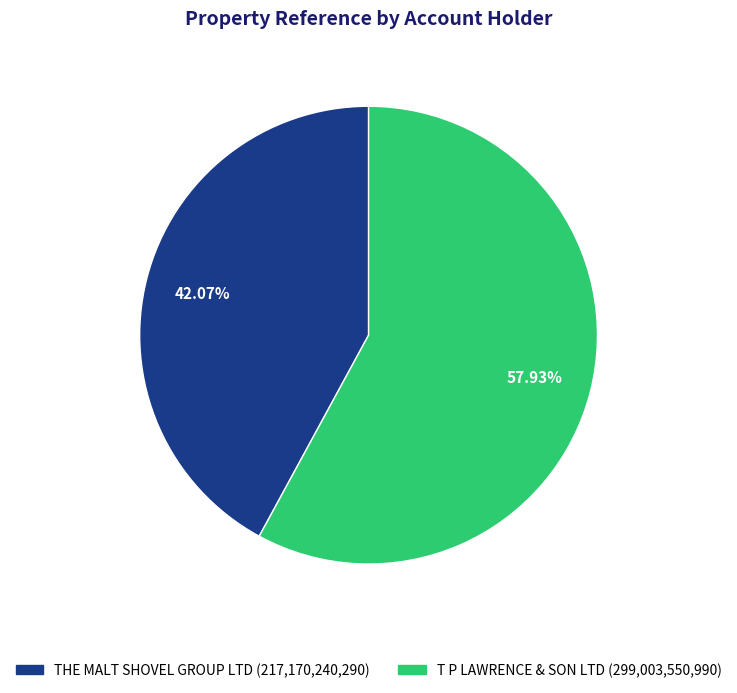

Between T P LAWRENCE & SON LTD and THE MALT SHOVEL GROUP LTD, which is larger?

T P LAWRENCE & SON LTD